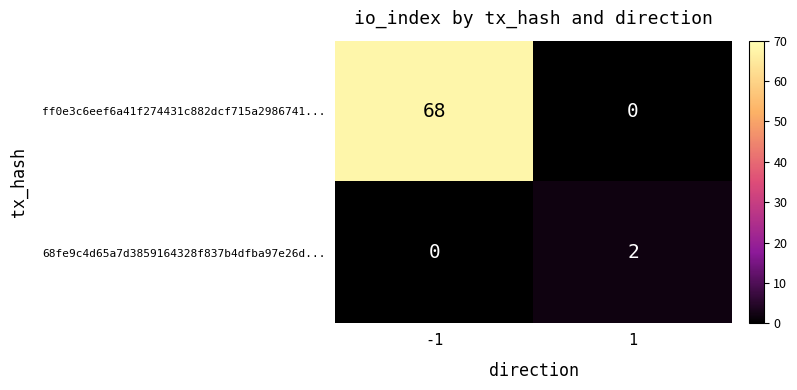

Which series has the largest total across all categories?

ff0e3c6eef6a41f274431c882dcf715a2986741...